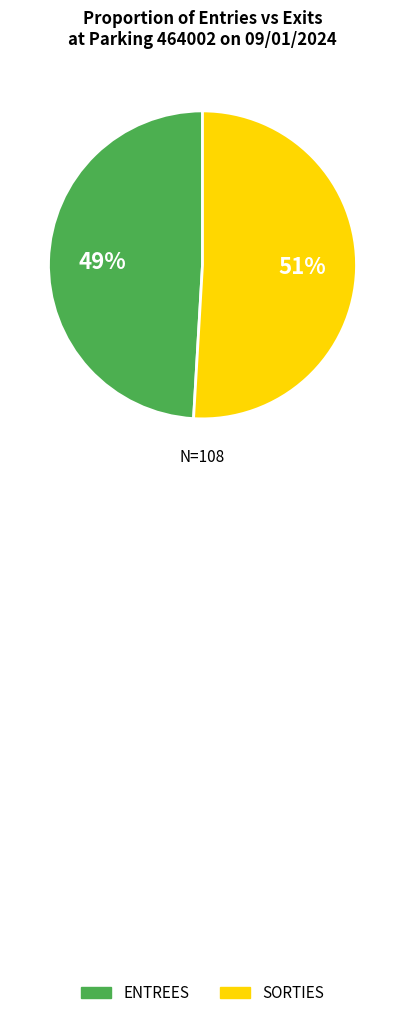

Is the sum of ENTREES and SORTIES greater than half?

Yes